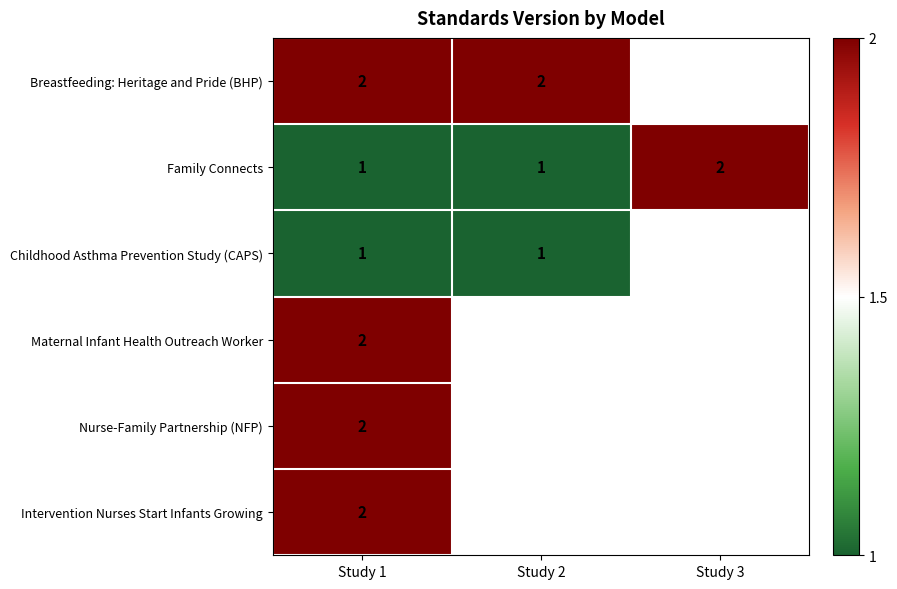

Is it true that Family Connects equals 1 at Study 2?

True